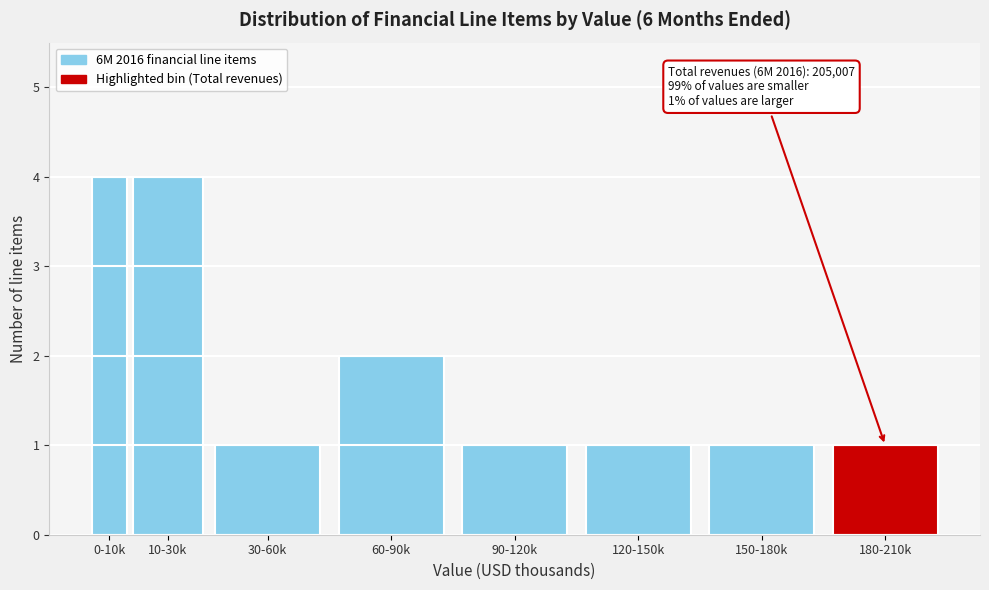

Reading left to right, list all the values displayed in this chart.

4	4	1	2	1	1	1	1